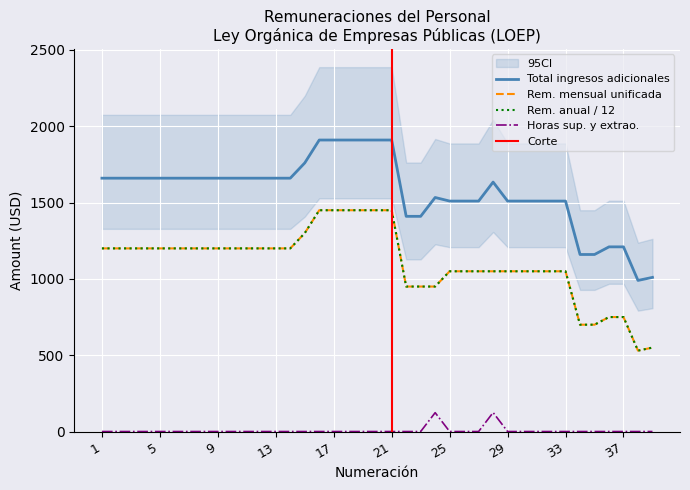

True or false: Remuneración mensual unificada and Horas suplementarias y extraordinarias intersect in this chart.

False